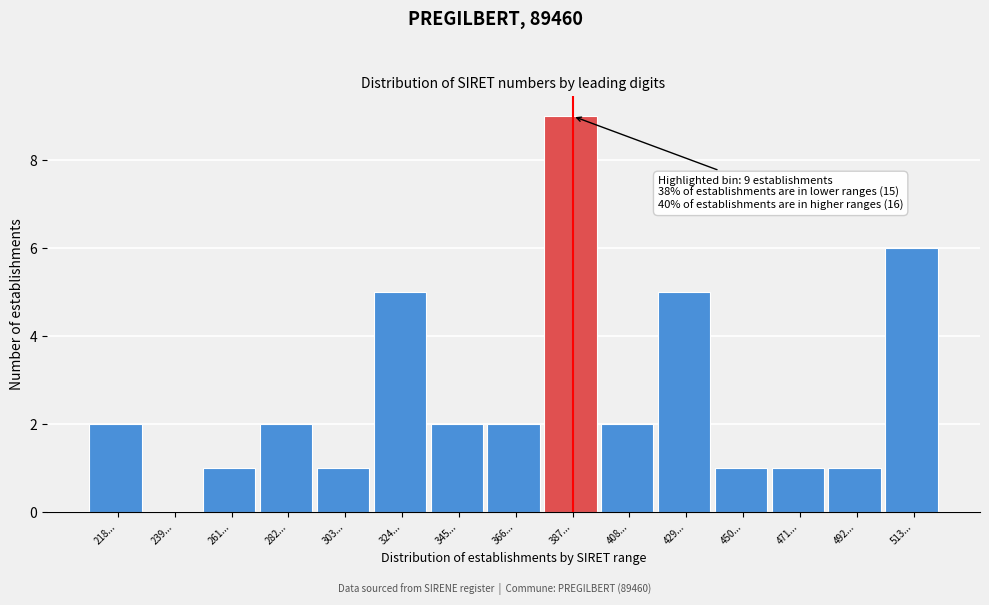

Reading right to left, extract all data points from this chart.

513...=6	492...=1	471...=1	450...=1	429...=5	408...=2	387...=9	366...=2	345...=2	324...=5	303...=1	282...=2	261...=1	239...=0	218...=2